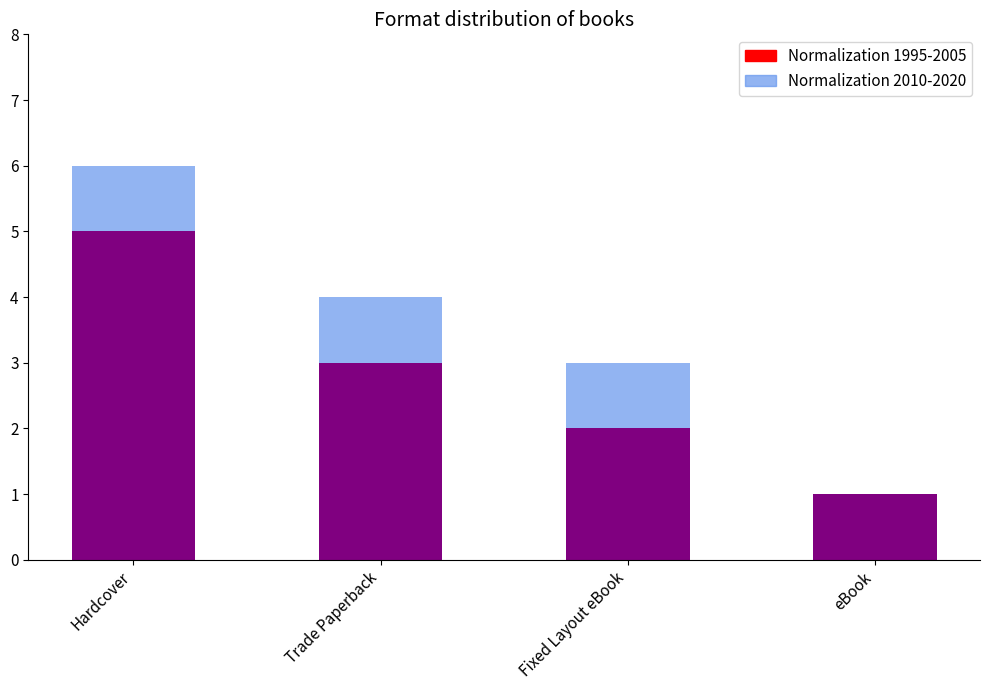

What is the sum of the Normalization 1995-2005 values at Trade Paperback and Hardcover?

8